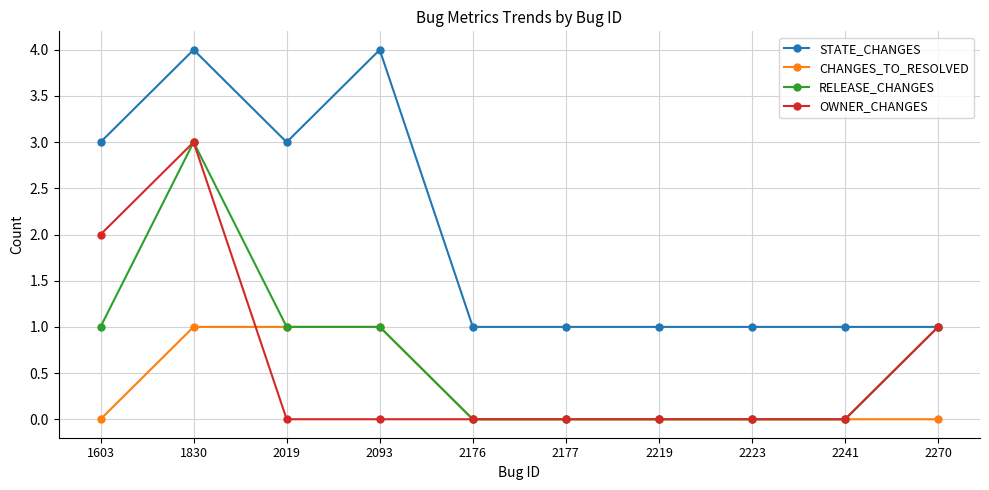

What is the maximum value for CHANGES_TO_RESOLVED?

1